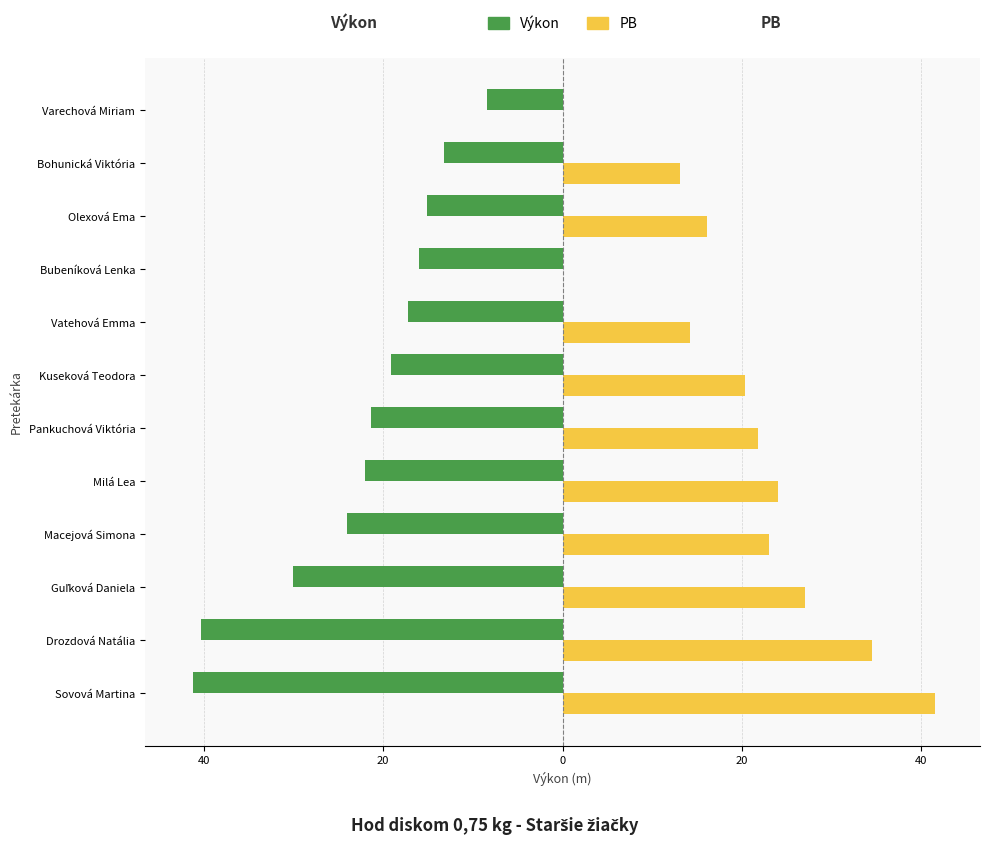

Which series has the largest range (max minus min)?

Výkon